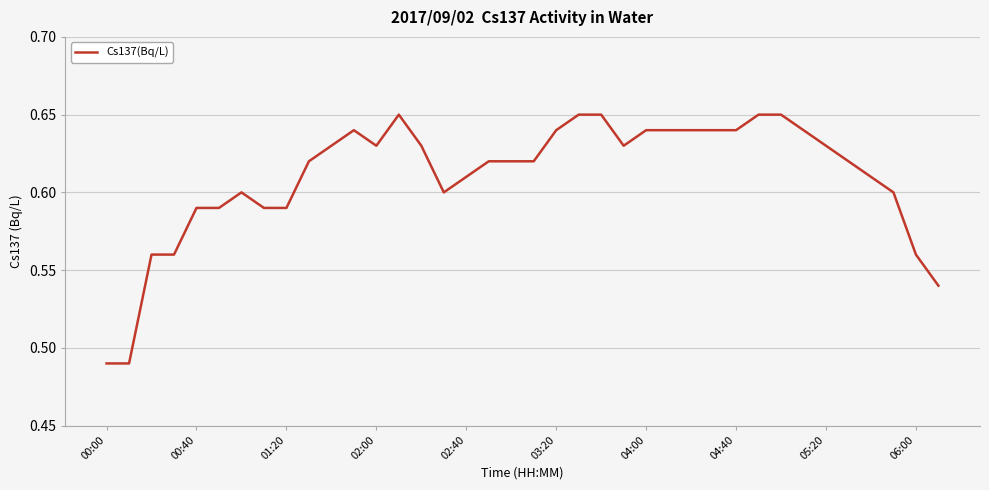

True or false: there are more than 1 points higher than both neighbors.

True